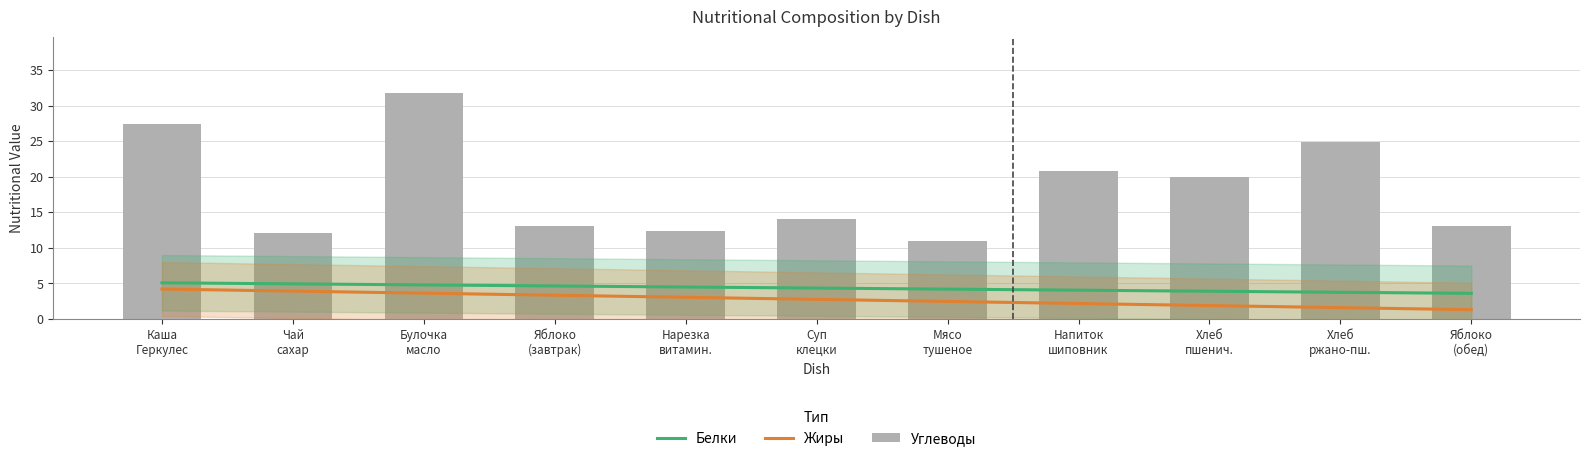

What is the label of the 3rd bar from the right?

Хлеб пшеничный